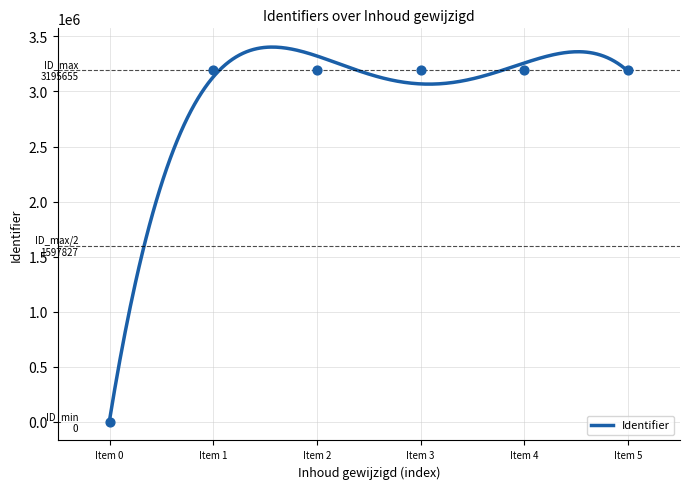

What is the maximum value for Identifier?

3403609.9